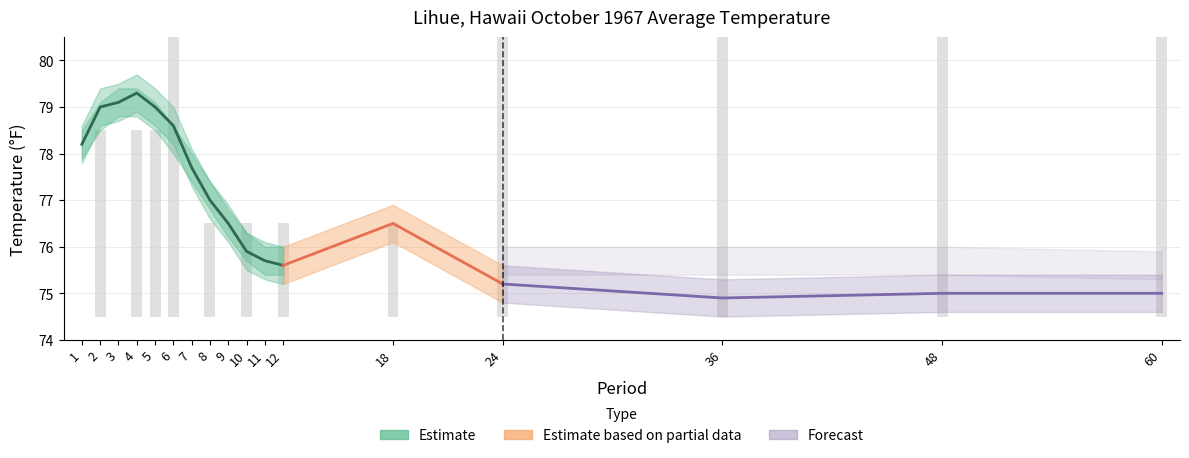

Reading left to right, transcribe all the data shown in this chart.

Value: 78.2	79.0	79.1	79.3	79.0	78.6	77.7	77.0	76.5	75.9	75.7	75.6	76.5	75.2	74.9	75.0	75.0
1991-2020 Mean: 78.2	78.8	79.1	79.1	78.8	78.3	77.7	77.1	76.5	76.0	75.7	75.7	76.6	75.7	75.7	75.7	75.6
Departure: 0.0	0.2	0.0	0.2	0.2	0.3	0.0	-0.1	0.0	-0.1	0.0	-0.1	-0.1	-0.5	-0.8	-0.7	-0.6